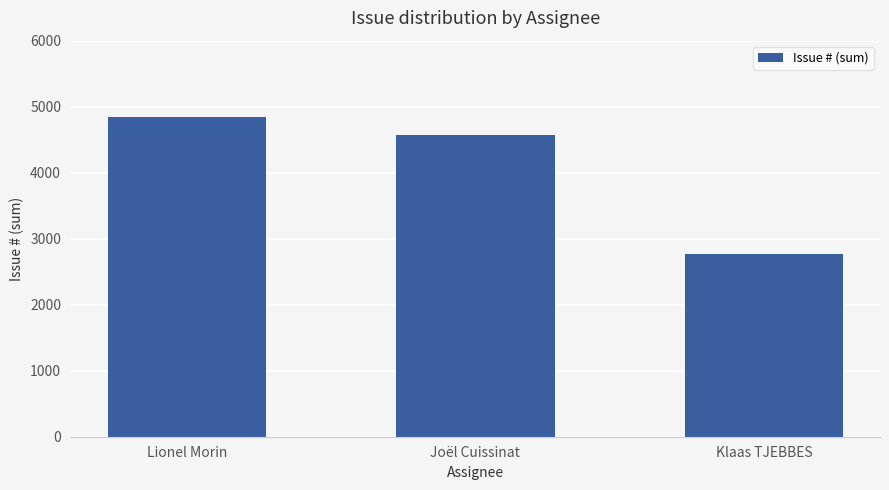

Count the values in the range 2762 to 4844.

3